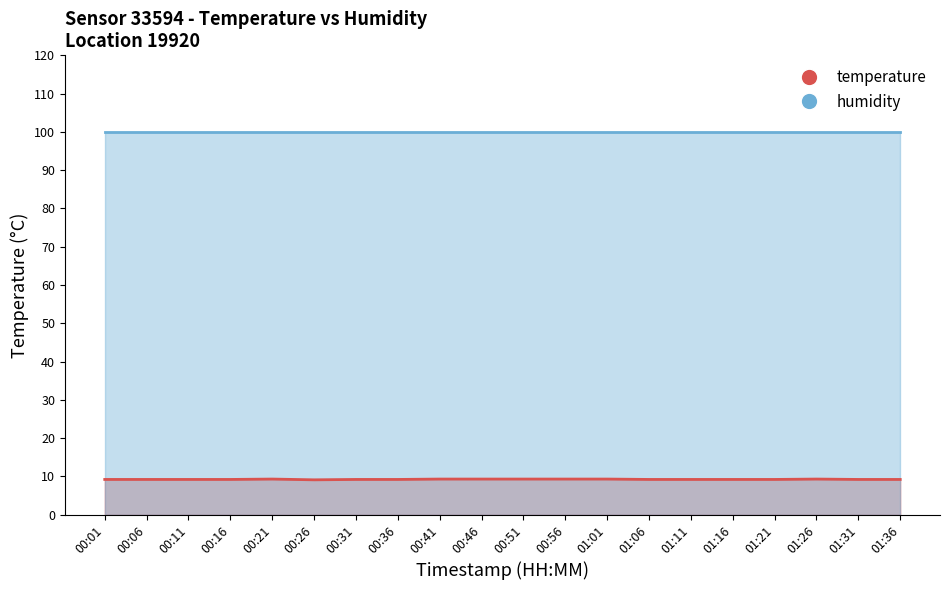

Does the chart display data point markers on the line(s)?

No